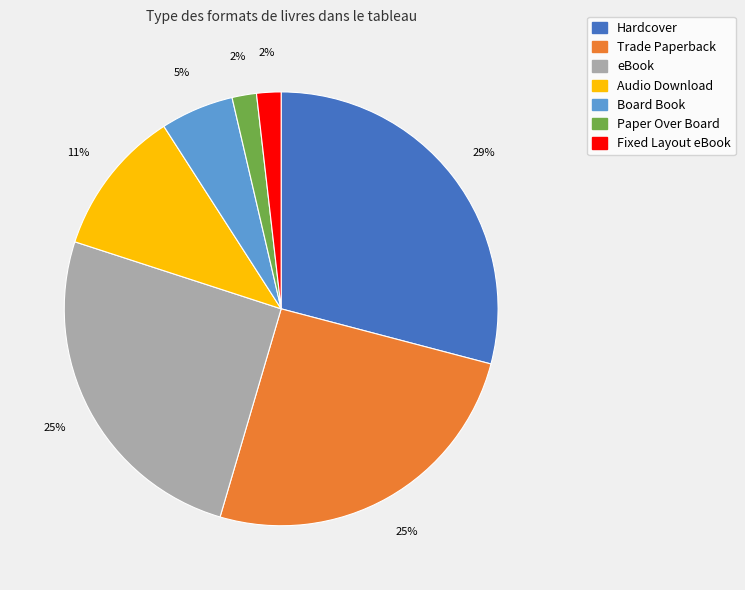

Does any single category account for the majority?

No